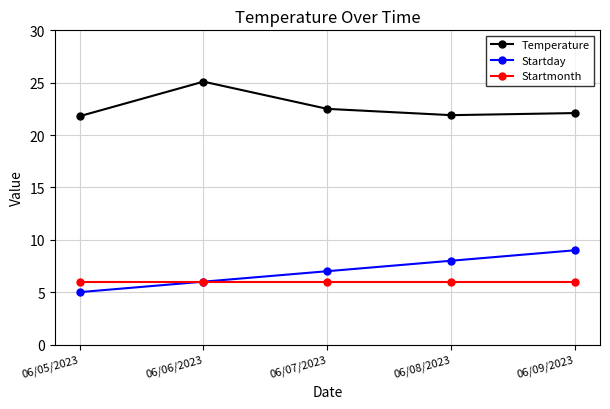

What are all the series names shown in the legend?

Temperature, Startday, Startmonth